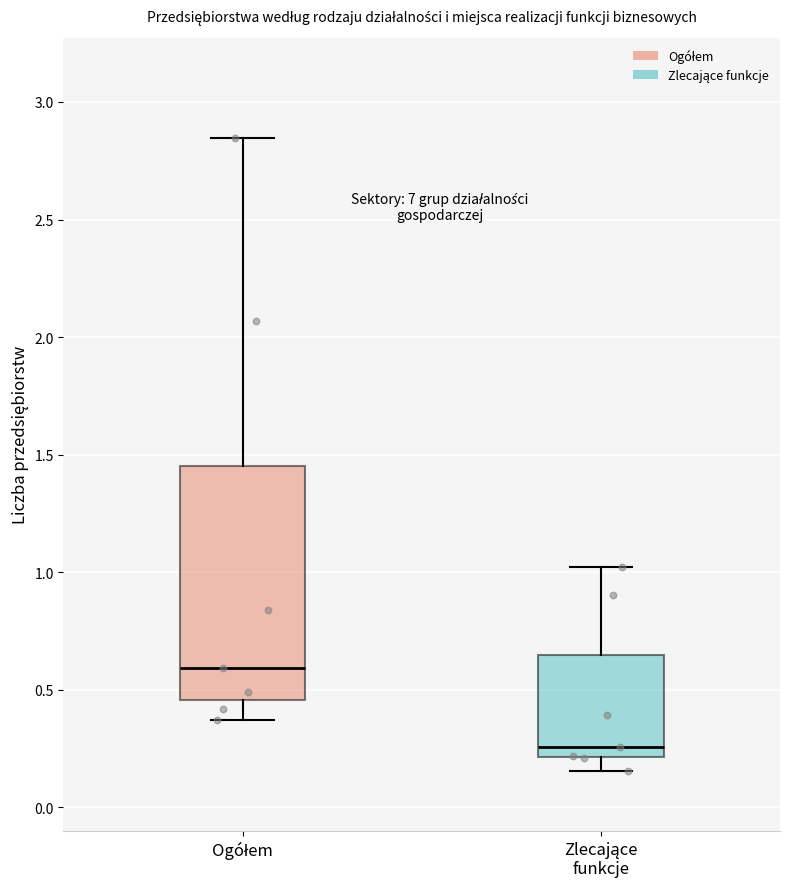

Reading left to right, transcribe this box plot: for each box, give where its median line is, the range the box spans, and where its two whiskers end, as read against the y-axis. The values are not printed on the chart, so give them approximately, as read against the axis.

Ogółem: median 0.60, box 0.45 to 1.45, whiskers 0.35 to 2.85
Zlecające funkcje: median 0.25, box 0.20 to 0.65, whiskers 0.15 to 1.00